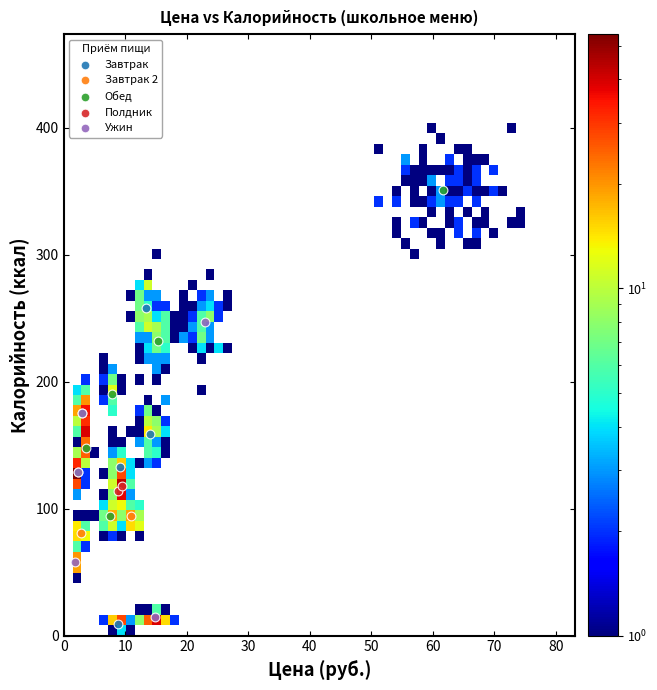

Which series reaches the maximum Y coordinate?

Обед